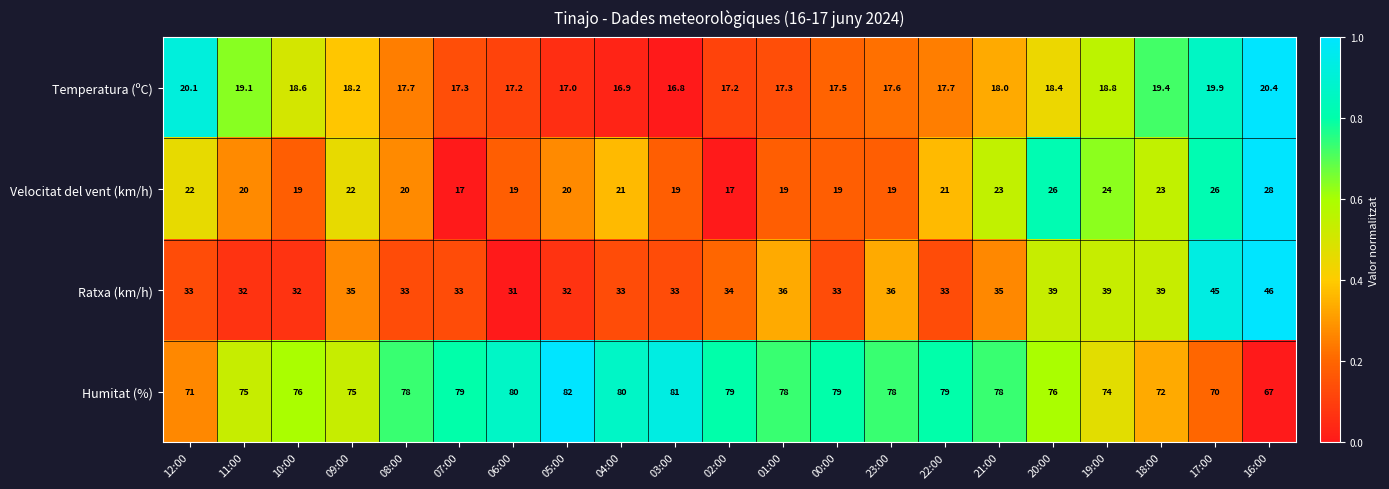

What is the difference between the Temperatura (ºC) values at 22:00 and 21:00?

0.3